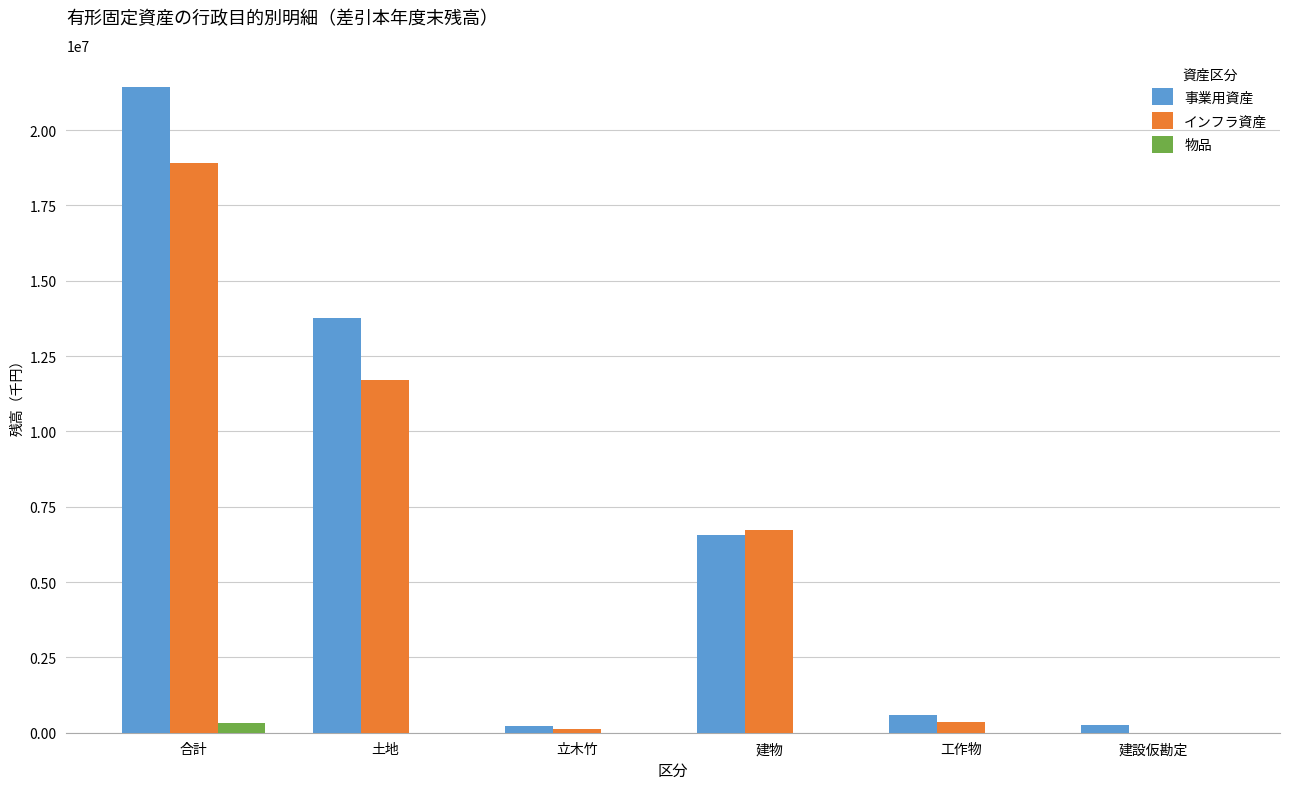

At which category is the sum across all series the highest?

合計